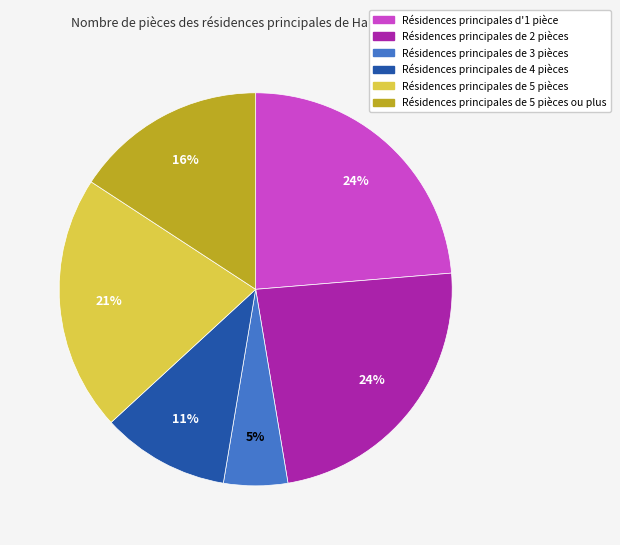

To the nearest percent, what is the average slice percentage?

17%